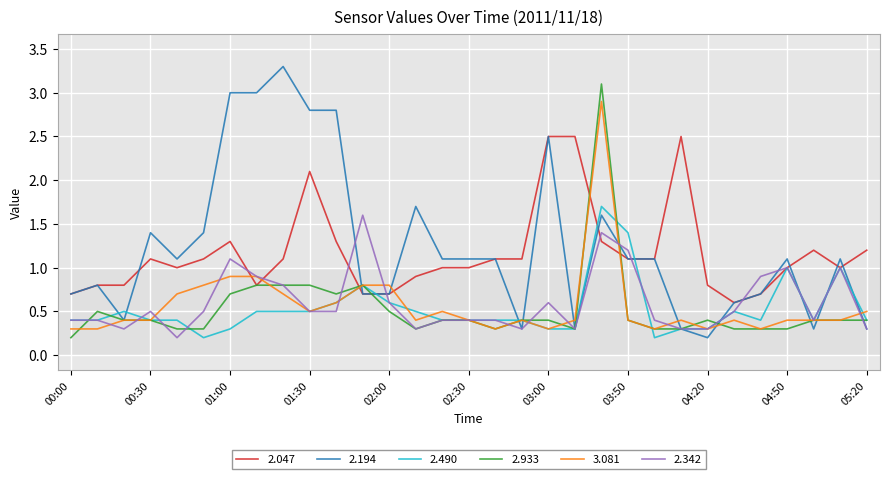

What is the maximum value shown in the chart?

3.3